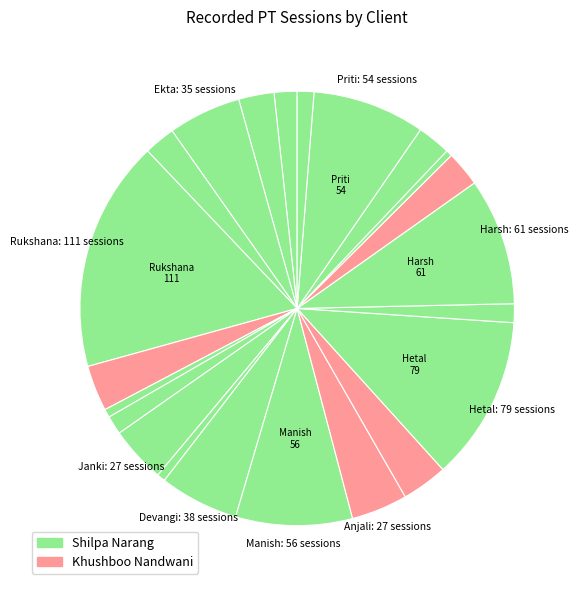

How many slices are in this pie chart?

22